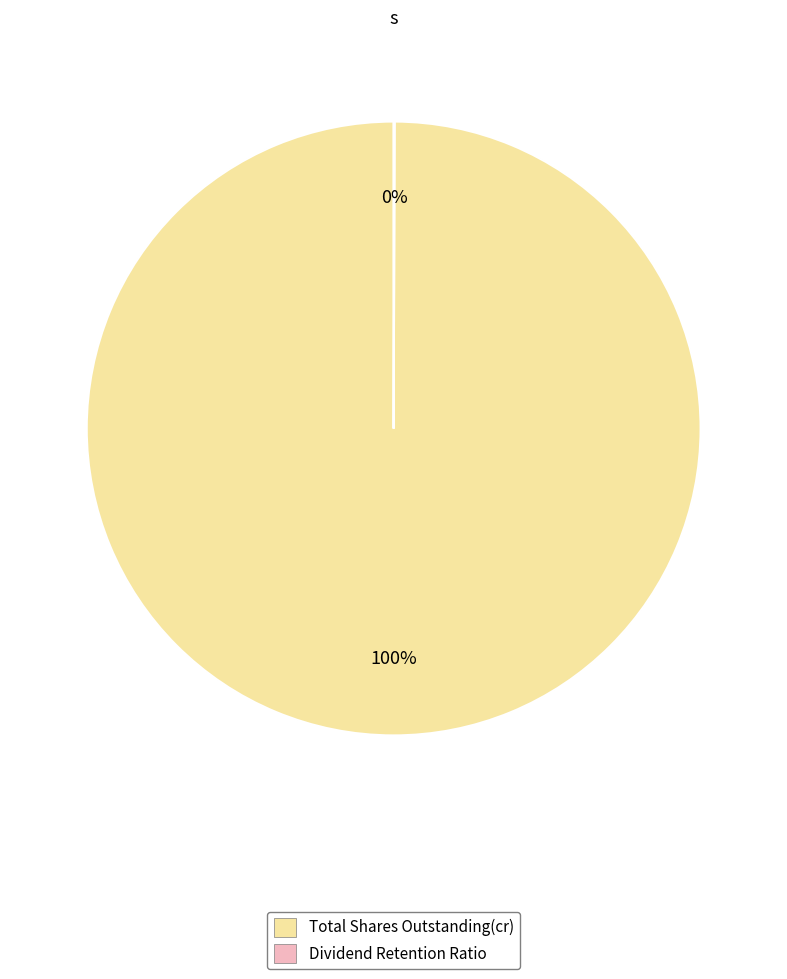

To the nearest percent, what is the difference between the largest and smallest slice percentages?

100%